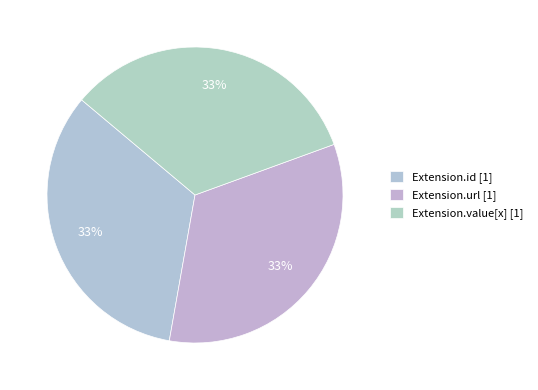

What is the smallest slice in the pie chart?

Extension